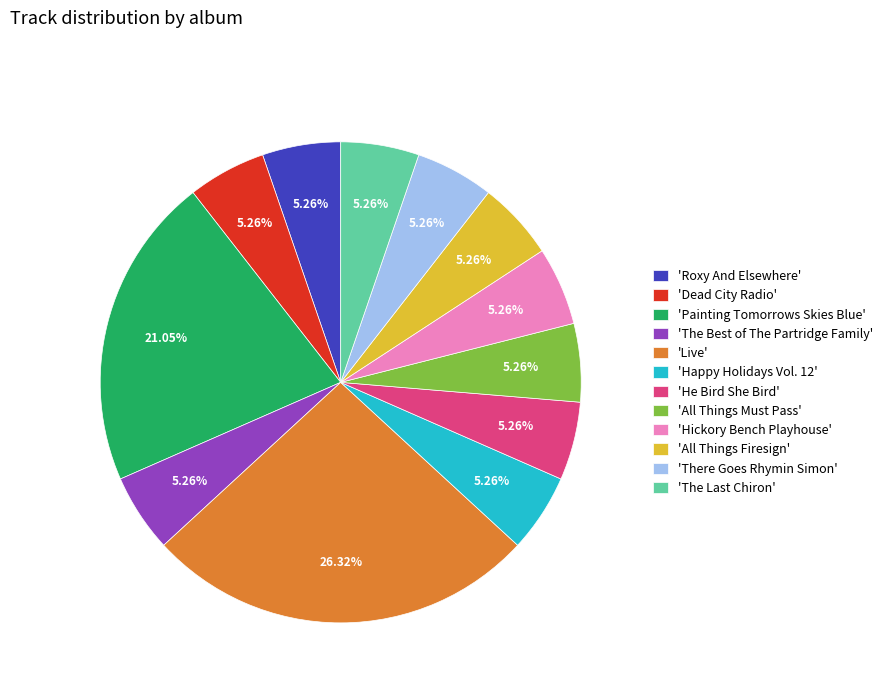

Approximately how many times larger is the value at 'Hickory Bench Playhouse' compared to 'There Goes Rhymin Simon'?

1.0